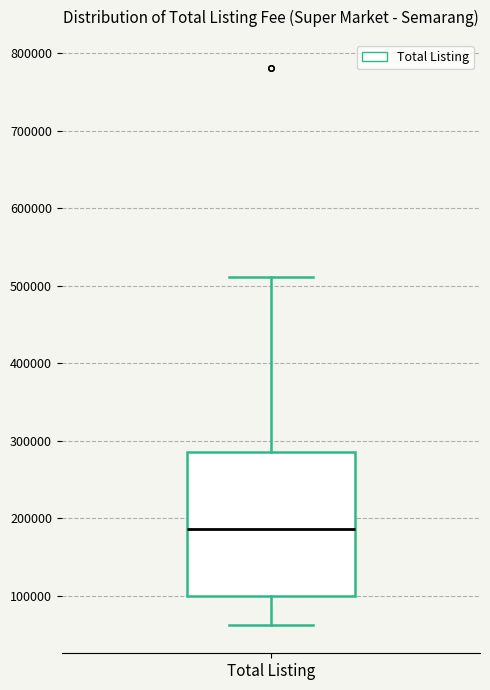

Read this box plot against the y-axis: the position of the median line, the range covered by the box, and the ends of both whiskers. The values are not printed on the chart, so give them approximately, as read against the axis.

median 190000, box 100000 to 290000, whiskers 60000 to 510000